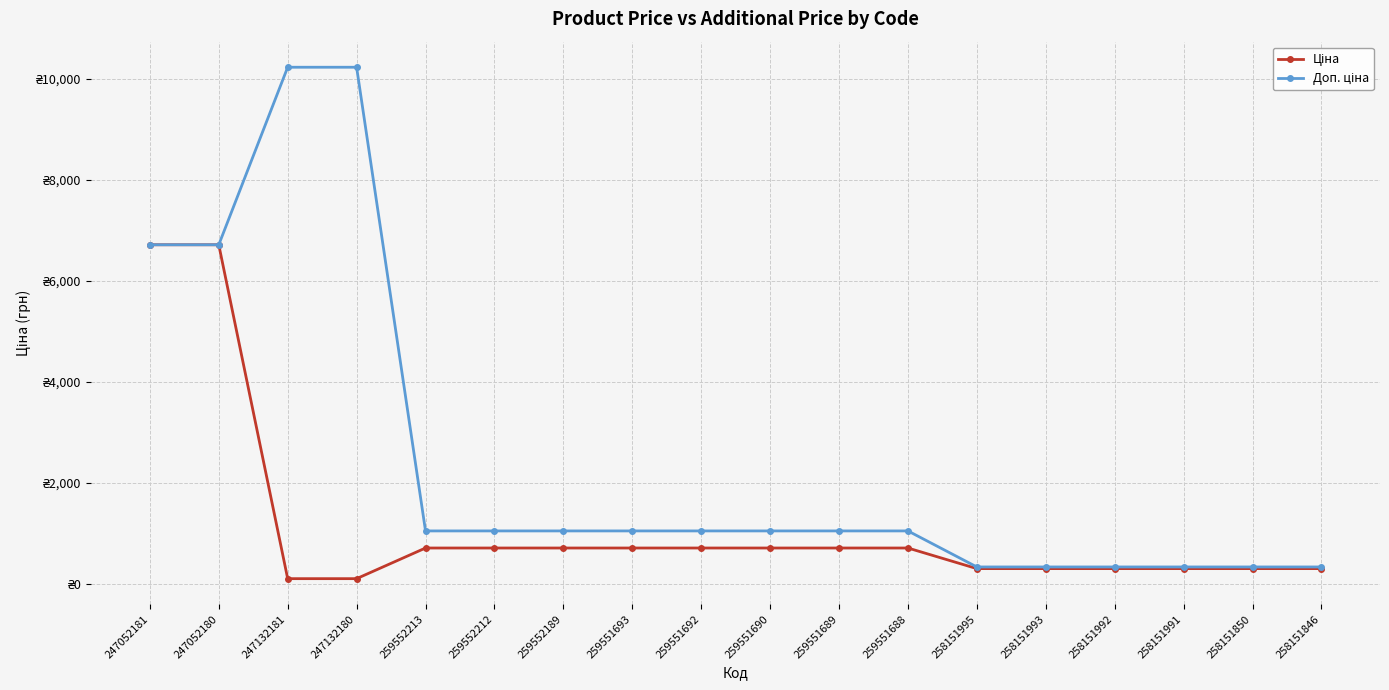

Does the chart have visible grid lines?

Yes